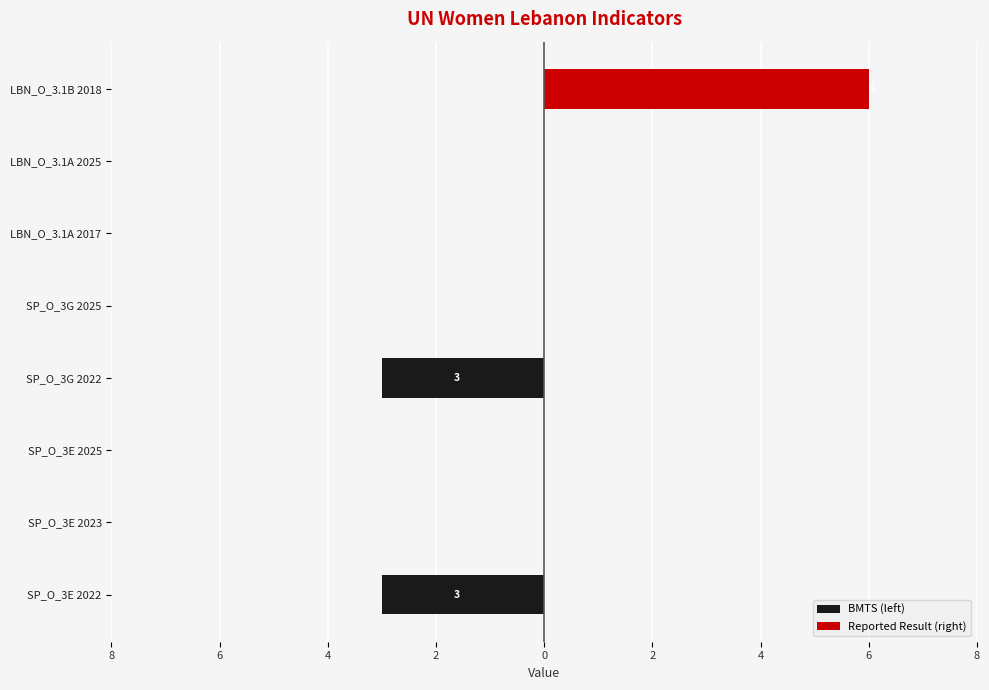

Reading left to right, what are all the values shown in this chart?

BMTS (left): -3	0	0	-3	0	0	0	0
Reported Result (right): 0	0	0	0	0	0	0	6